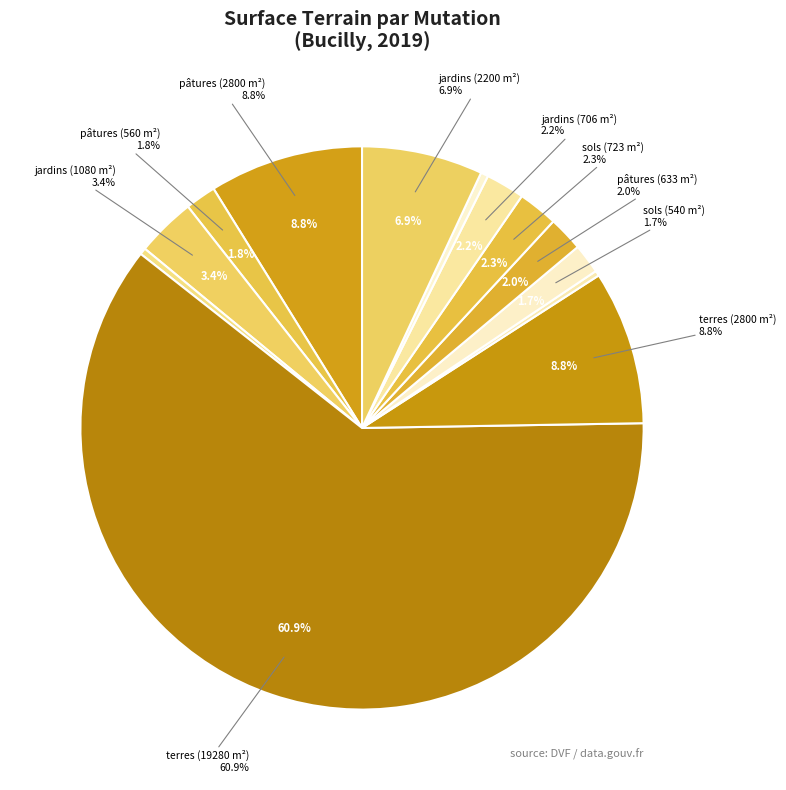

The 2019-23723 (T-2800) slice represents 9% of the pie. True or false?

True